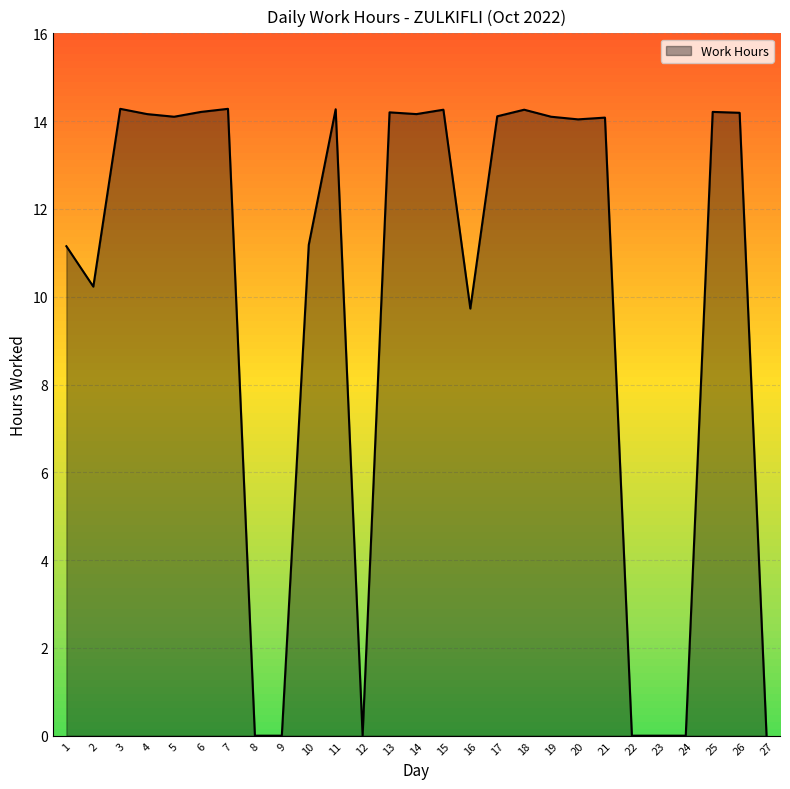

Approximately how many times larger is the value at 7 compared to 10?

1.3